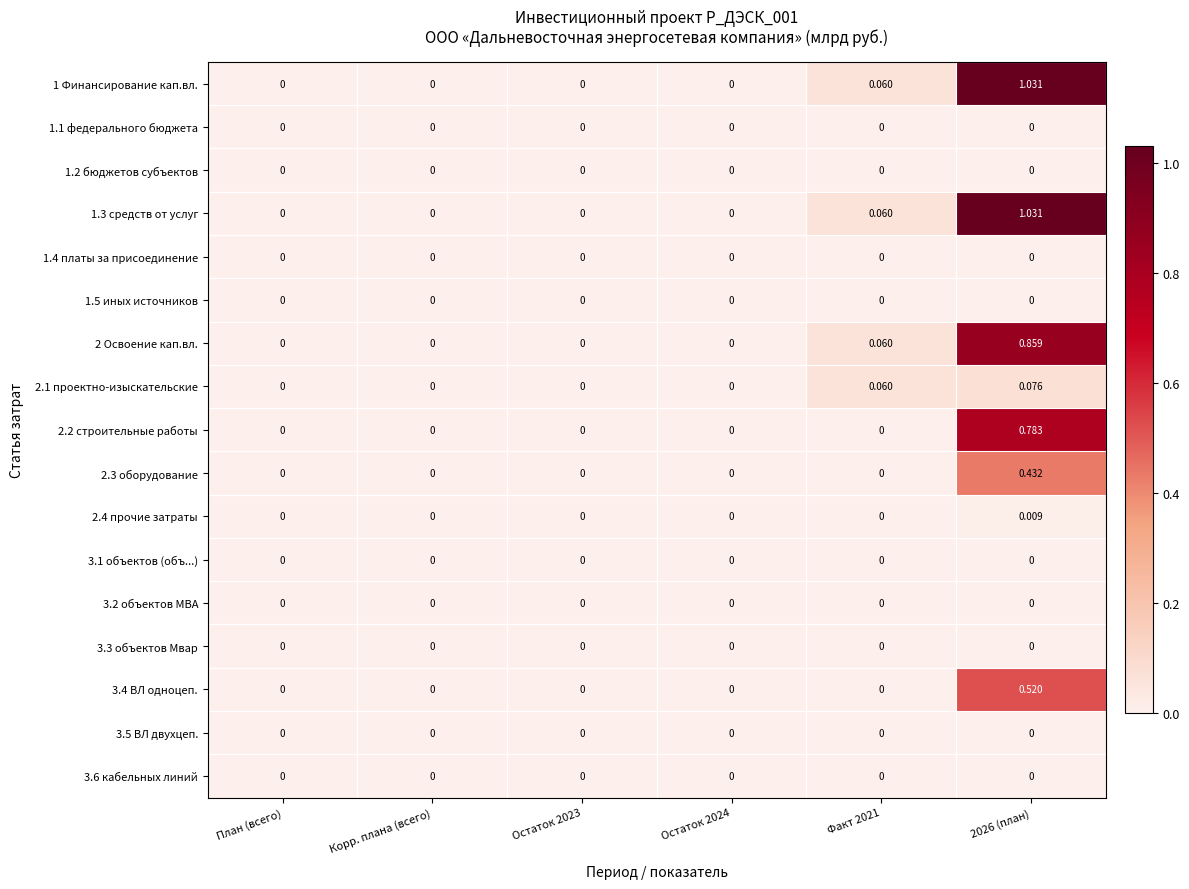

How many values in the 2 Освоение кап.вл. series exceed 0?

2